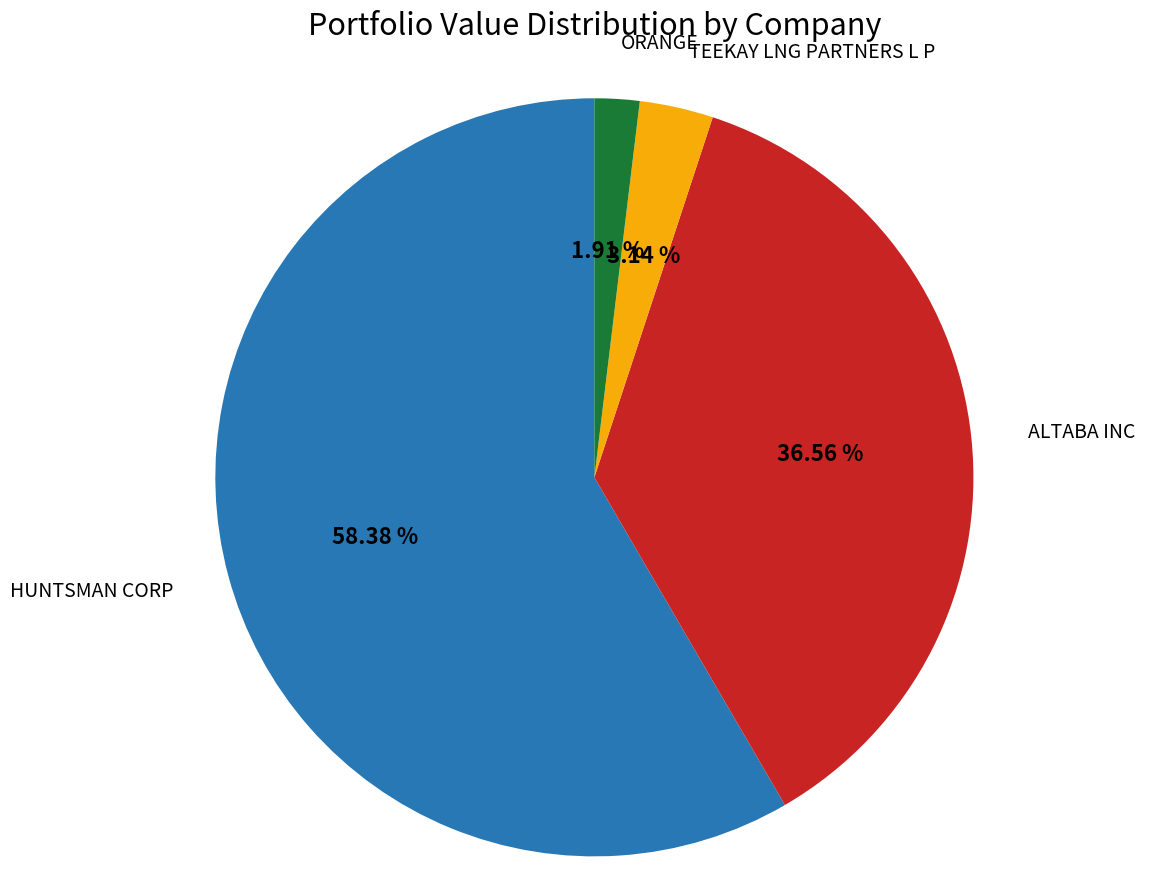

Is there any slice that represents more than half of the pie?

Yes